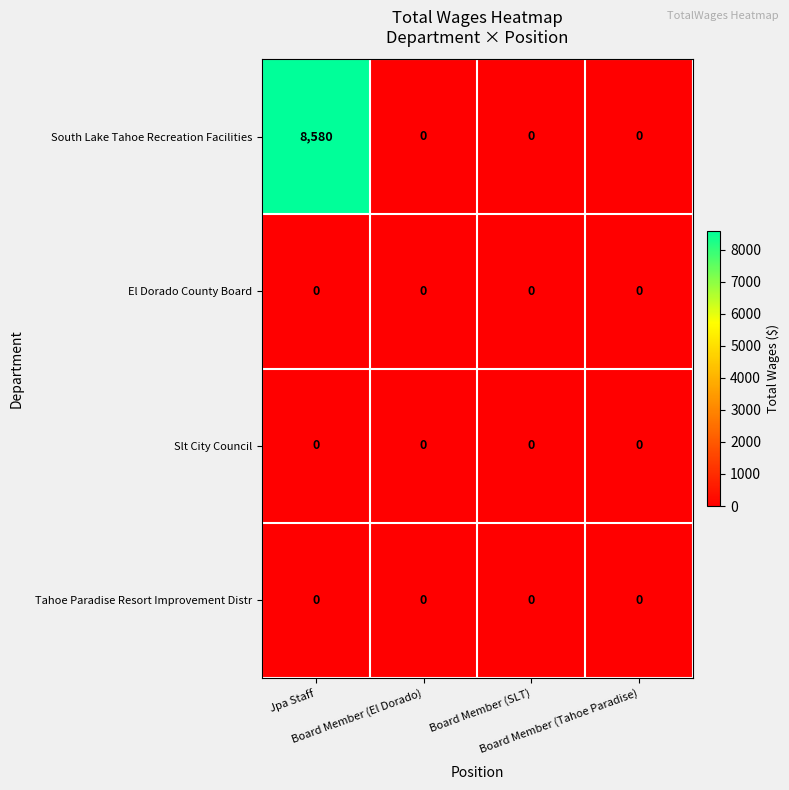

What is the difference between the maximum and minimum values in the South Lake Tahoe Recreation Facilities series?

8580